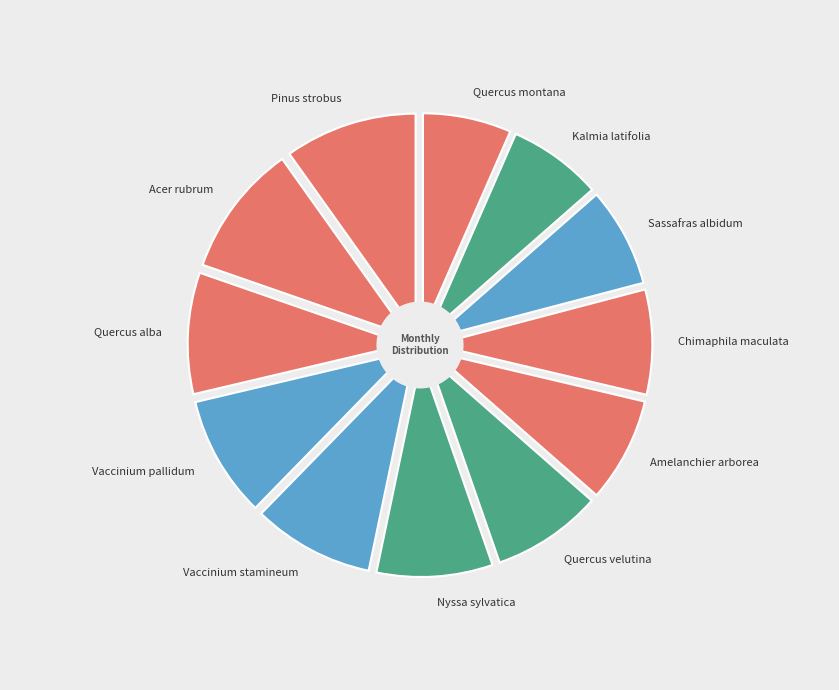

Count the number of slices in the pie.

12